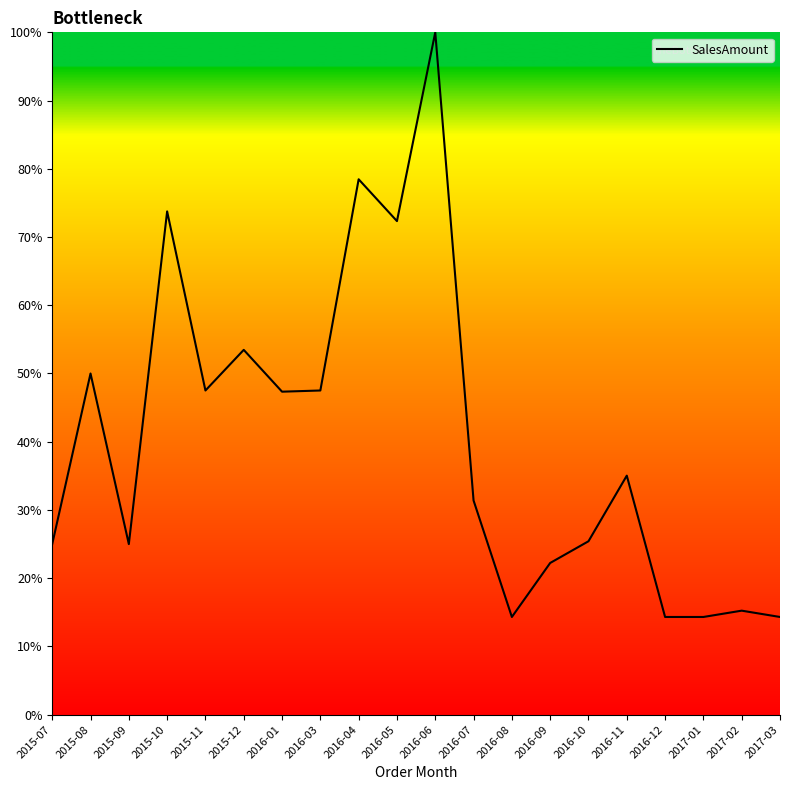

How many series are shown in this chart?

1